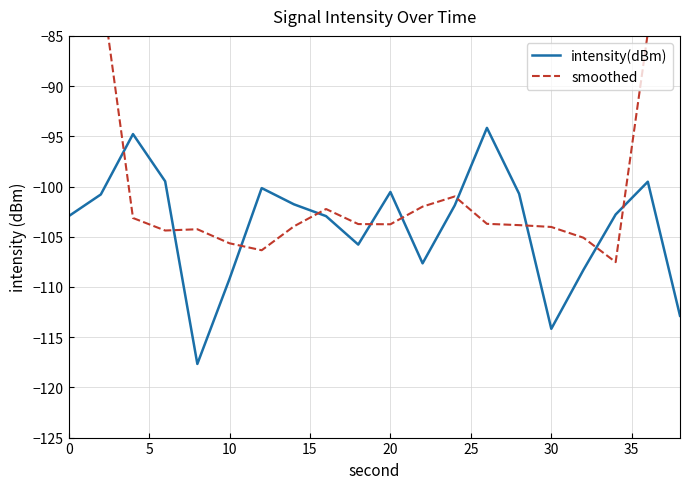

List the series in order of their peak value, lowest first.

intensity(dBm), smoothed